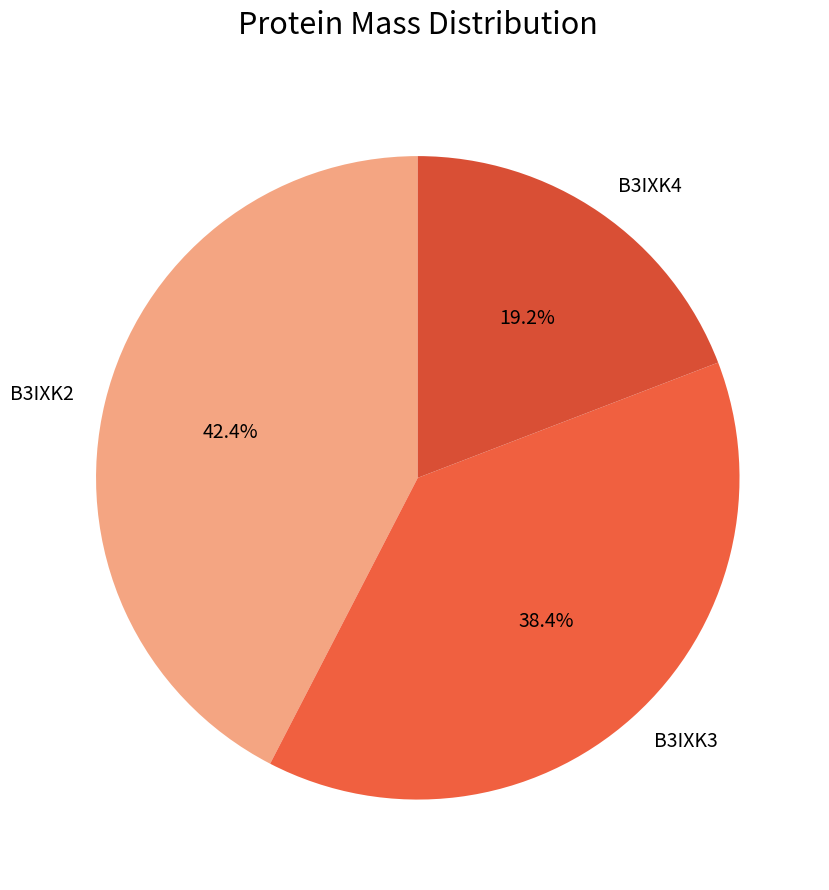

Which category has the biggest portion of the pie?

B3IXK2